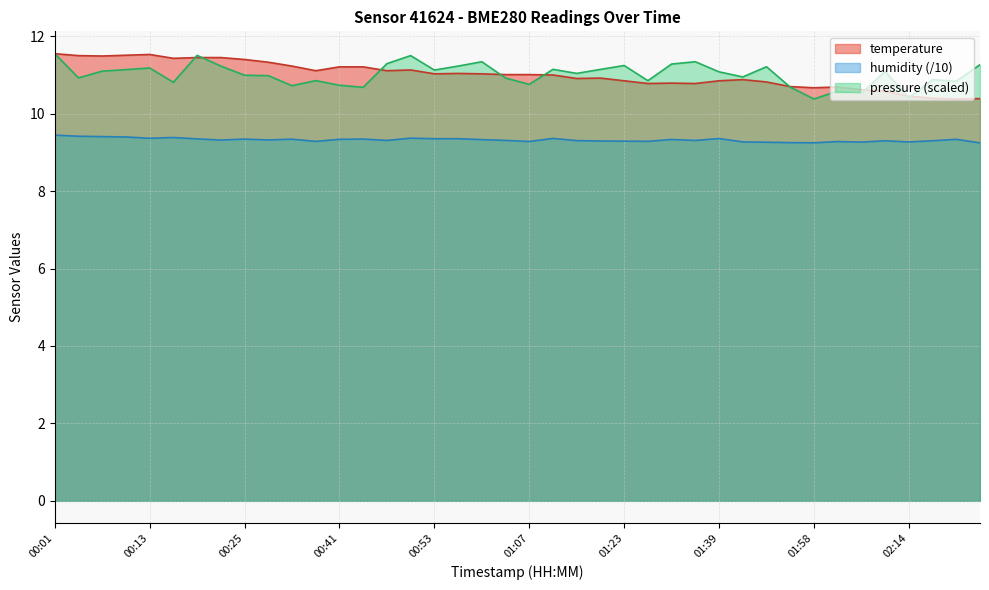

How many data points does each series have?

40